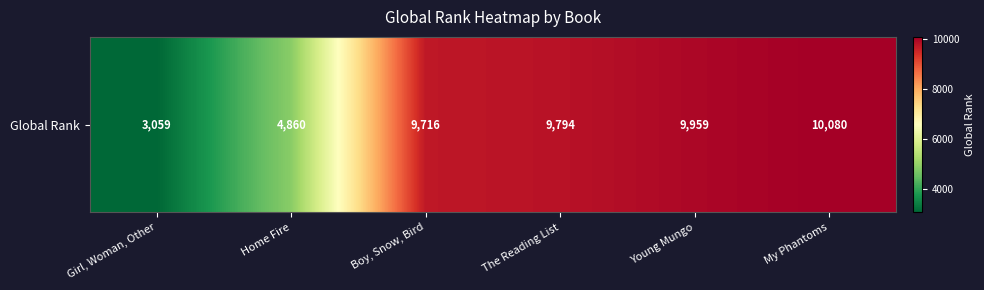

How many data points does each series have?

6